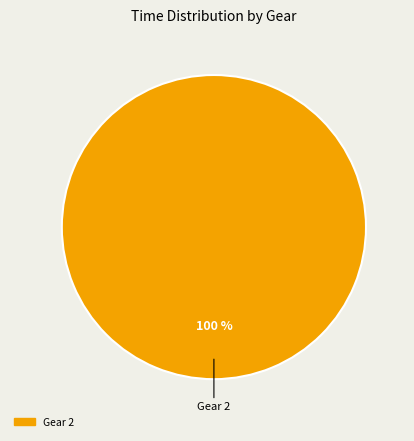

Does any single category account for the majority?

Yes